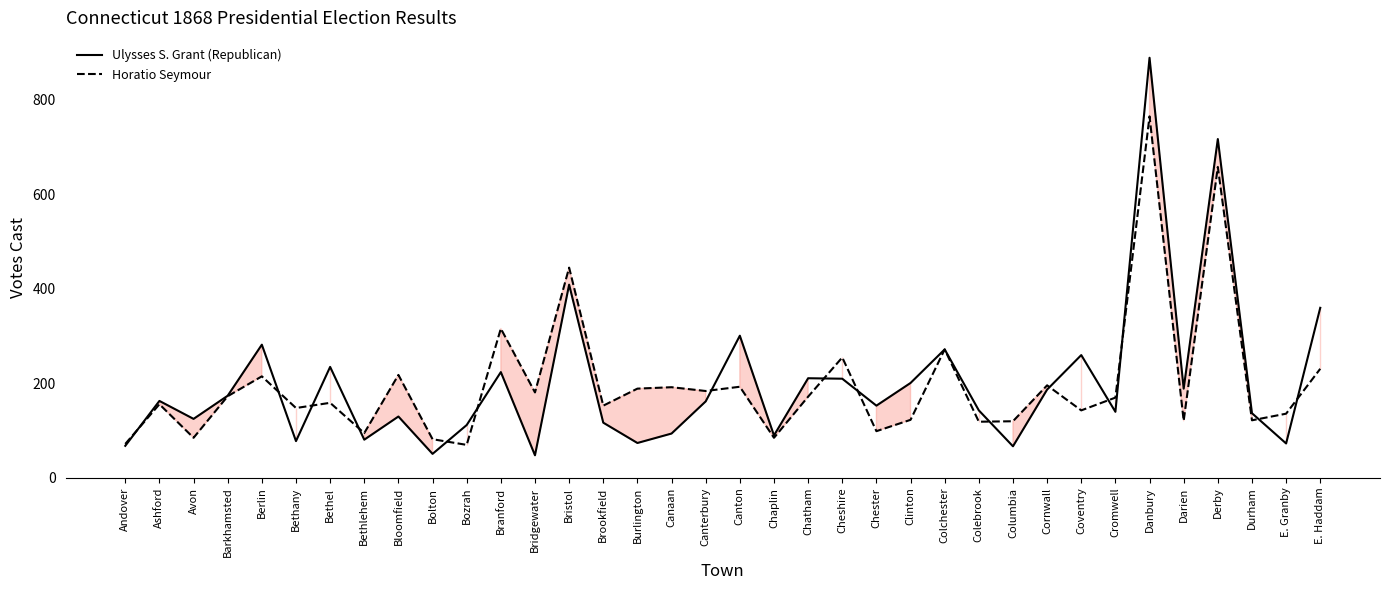

What is the sum of the Ulysses S. Grant (Republican) values at E. Granby and Cromwell?

213